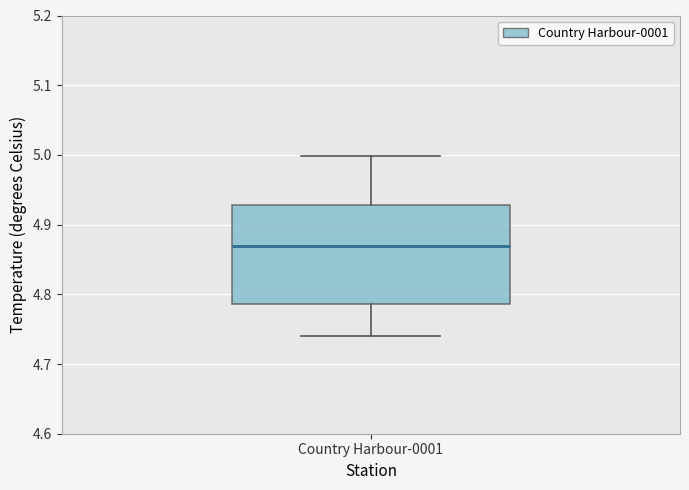

Read this box plot against the y-axis: the position of the median line, the range covered by the box, and the ends of both whiskers. The values are not printed on the chart, so give them approximately, as read against the axis.

median 4.87, box 4.79 to 4.93, whiskers 4.74 to 5.00